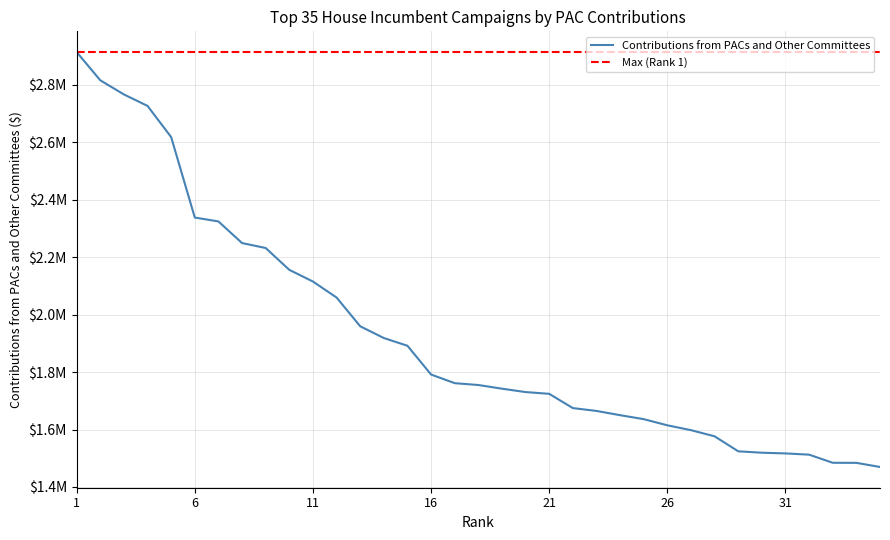

What is the difference between the maximum and second lowest values?

1429025.8